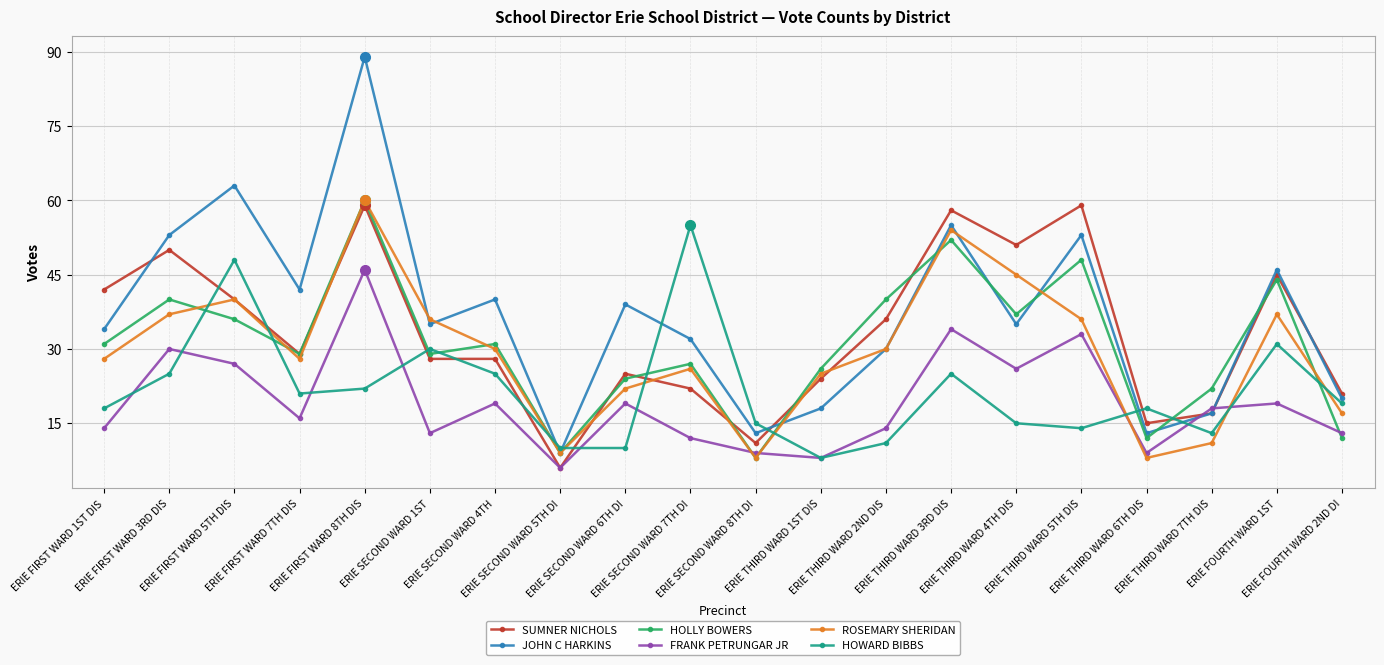

Reading left to right, transcribe all the data shown in this chart.

SUMNER NICHOLS: ERIE FIRST WARD 1ST DIS=42	ERIE FIRST WARD 3RD DIS=50	ERIE FIRST WARD 5TH DIS=40	ERIE FIRST WARD 7TH DIS=29	ERIE FIRST WARD 8TH DIS=59	ERIE SECOND WARD 1ST=28	ERIE SECOND WARD 4TH=28	ERIE SECOND WARD 5TH DI=6	ERIE SECOND WARD 6TH DI=25	ERIE SECOND WARD 7TH DI=22	ERIE SECOND WARD 8TH DI=11	ERIE THIRD WARD 1ST DIS=24	ERIE THIRD WARD 2ND DIS=36	ERIE THIRD WARD 3RD DIS=58	ERIE THIRD WARD 4TH DIS=51	ERIE THIRD WARD 5TH DIS=59	ERIE THIRD WARD 6TH DIS=15	ERIE THIRD WARD 7TH DIS=17	ERIE FOURTH WARD 1ST=45	ERIE FOURTH WARD 2ND DI=21
JOHN C HARKINS: ERIE FIRST WARD 1ST DIS=34	ERIE FIRST WARD 3RD DIS=53	ERIE FIRST WARD 5TH DIS=63	ERIE FIRST WARD 7TH DIS=42	ERIE FIRST WARD 8TH DIS=89	ERIE SECOND WARD 1ST=35	ERIE SECOND WARD 4TH=40	ERIE SECOND WARD 5TH DI=9	ERIE SECOND WARD 6TH DI=39	ERIE SECOND WARD 7TH DI=32	ERIE SECOND WARD 8TH DI=13	ERIE THIRD WARD 1ST DIS=18	ERIE THIRD WARD 2ND DIS=30	ERIE THIRD WARD 3RD DIS=55	ERIE THIRD WARD 4TH DIS=35	ERIE THIRD WARD 5TH DIS=53	ERIE THIRD WARD 6TH DIS=13	ERIE THIRD WARD 7TH DIS=17	ERIE FOURTH WARD 1ST=46	ERIE FOURTH WARD 2ND DI=20
HOLLY BOWERS: ERIE FIRST WARD 1ST DIS=31	ERIE FIRST WARD 3RD DIS=40	ERIE FIRST WARD 5TH DIS=36	ERIE FIRST WARD 7TH DIS=29	ERIE FIRST WARD 8TH DIS=60	ERIE SECOND WARD 1ST=29	ERIE SECOND WARD 4TH=31	ERIE SECOND WARD 5TH DI=9	ERIE SECOND WARD 6TH DI=24	ERIE SECOND WARD 7TH DI=27	ERIE SECOND WARD 8TH DI=8	ERIE THIRD WARD 1ST DIS=26	ERIE THIRD WARD 2ND DIS=40	ERIE THIRD WARD 3RD DIS=52	ERIE THIRD WARD 4TH DIS=37	ERIE THIRD WARD 5TH DIS=48	ERIE THIRD WARD 6TH DIS=12	ERIE THIRD WARD 7TH DIS=22	ERIE FOURTH WARD 1ST=44	ERIE FOURTH WARD 2ND DI=12
FRANK PETRUNGAR JR: ERIE FIRST WARD 1ST DIS=14	ERIE FIRST WARD 3RD DIS=30	ERIE FIRST WARD 5TH DIS=27	ERIE FIRST WARD 7TH DIS=16	ERIE FIRST WARD 8TH DIS=46	ERIE SECOND WARD 1ST=13	ERIE SECOND WARD 4TH=19	ERIE SECOND WARD 5TH DI=6	ERIE SECOND WARD 6TH DI=19	ERIE SECOND WARD 7TH DI=12	ERIE SECOND WARD 8TH DI=9	ERIE THIRD WARD 1ST DIS=8	ERIE THIRD WARD 2ND DIS=14	ERIE THIRD WARD 3RD DIS=34	ERIE THIRD WARD 4TH DIS=26	ERIE THIRD WARD 5TH DIS=33	ERIE THIRD WARD 6TH DIS=9	ERIE THIRD WARD 7TH DIS=18	ERIE FOURTH WARD 1ST=19	ERIE FOURTH WARD 2ND DI=13
ROSEMARY SHERIDAN: ERIE FIRST WARD 1ST DIS=28	ERIE FIRST WARD 3RD DIS=37	ERIE FIRST WARD 5TH DIS=40	ERIE FIRST WARD 7TH DIS=28	ERIE FIRST WARD 8TH DIS=60	ERIE SECOND WARD 1ST=36	ERIE SECOND WARD 4TH=30	ERIE SECOND WARD 5TH DI=9	ERIE SECOND WARD 6TH DI=22	ERIE SECOND WARD 7TH DI=26	ERIE SECOND WARD 8TH DI=8	ERIE THIRD WARD 1ST DIS=25	ERIE THIRD WARD 2ND DIS=30	ERIE THIRD WARD 3RD DIS=54	ERIE THIRD WARD 4TH DIS=45	ERIE THIRD WARD 5TH DIS=36	ERIE THIRD WARD 6TH DIS=8	ERIE THIRD WARD 7TH DIS=11	ERIE FOURTH WARD 1ST=37	ERIE FOURTH WARD 2ND DI=17
HOWARD BIBBS: ERIE FIRST WARD 1ST DIS=18	ERIE FIRST WARD 3RD DIS=25	ERIE FIRST WARD 5TH DIS=48	ERIE FIRST WARD 7TH DIS=21	ERIE FIRST WARD 8TH DIS=22	ERIE SECOND WARD 1ST=30	ERIE SECOND WARD 4TH=25	ERIE SECOND WARD 5TH DI=10	ERIE SECOND WARD 6TH DI=10	ERIE SECOND WARD 7TH DI=55	ERIE SECOND WARD 8TH DI=15	ERIE THIRD WARD 1ST DIS=8	ERIE THIRD WARD 2ND DIS=11	ERIE THIRD WARD 3RD DIS=25	ERIE THIRD WARD 4TH DIS=15	ERIE THIRD WARD 5TH DIS=14	ERIE THIRD WARD 6TH DIS=18	ERIE THIRD WARD 7TH DIS=13	ERIE FOURTH WARD 1ST=31	ERIE FOURTH WARD 2ND DI=19